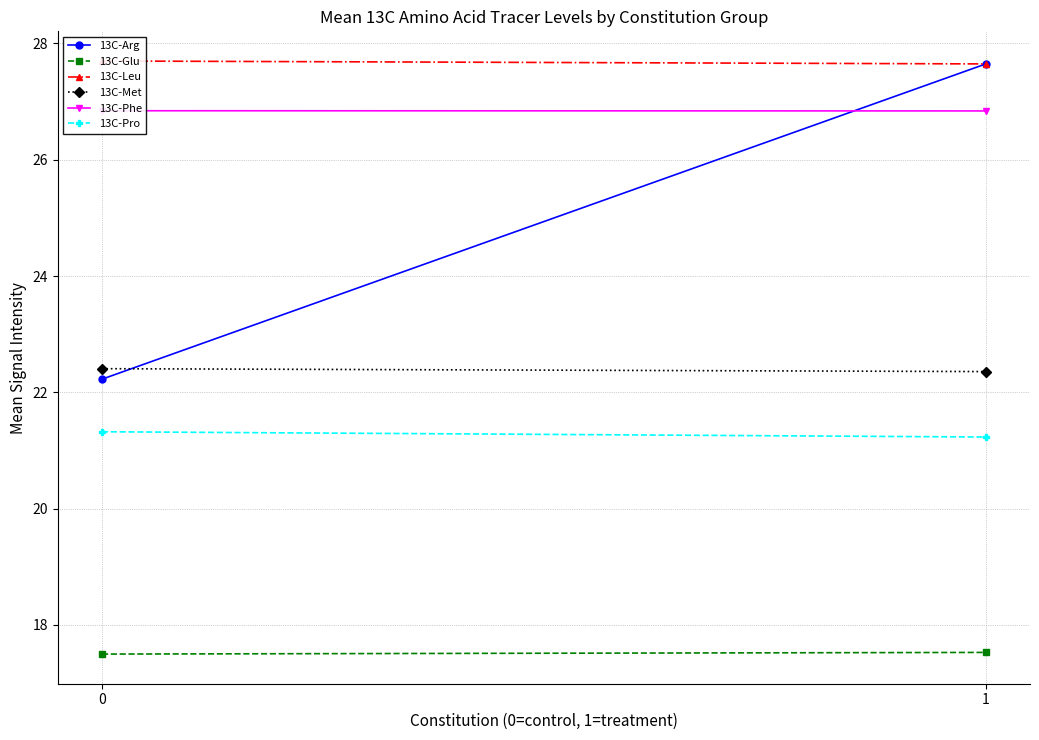

Is the value of 13C-Glu at 0 greater than the value of 13C-Phe at 1?

No